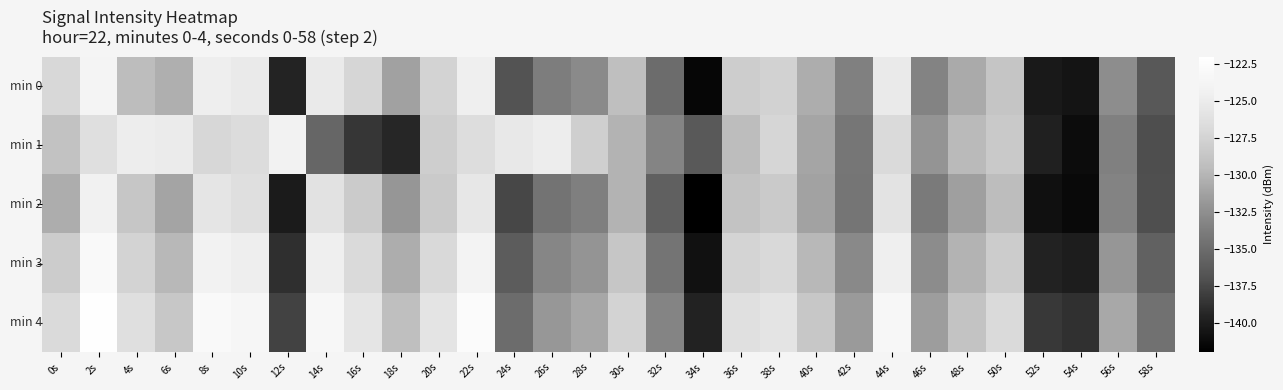

What is the spread (max minus min) of values at 56s?

2.7